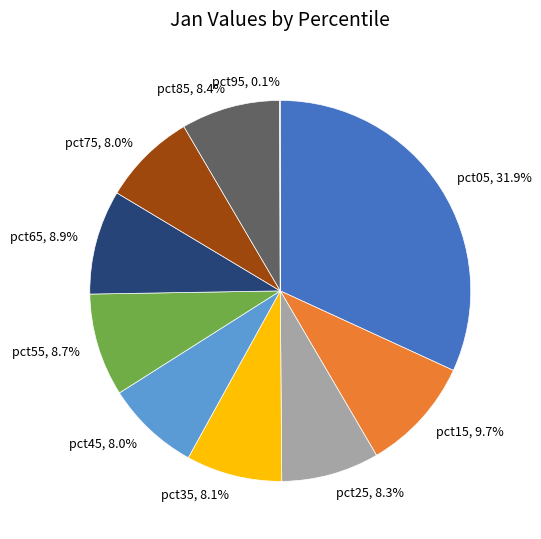

True or false: pct55 accounts for 9% of the total.

True